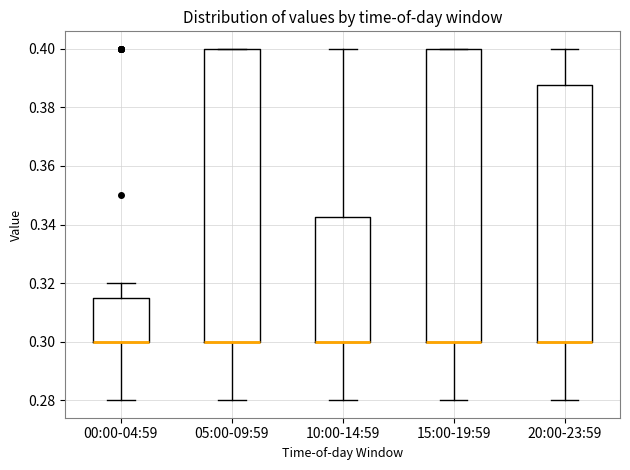

Reading left to right, read every box against the y-axis: the position of its median line, the range the box covers, and the ends of its whiskers. The values are not printed on the chart, so give them approximately, as read against the axis.

00:00-04:59: median 0.300 (drawn on the box's lower edge), box 0.300 to 0.316, whiskers 0.280 to 0.320
05:00-09:59: median 0.300 (drawn on the box's lower edge), box 0.300 to 0.400, whiskers 0.280 to 0.400
10:00-14:59: median 0.300 (drawn on the box's lower edge), box 0.300 to 0.342, whiskers 0.280 to 0.400
15:00-19:59: median 0.300 (drawn on the box's lower edge), box 0.300 to 0.400, whiskers 0.280 to 0.400
20:00-23:59: median 0.300 (drawn on the box's lower edge), box 0.300 to 0.388, whiskers 0.280 to 0.400